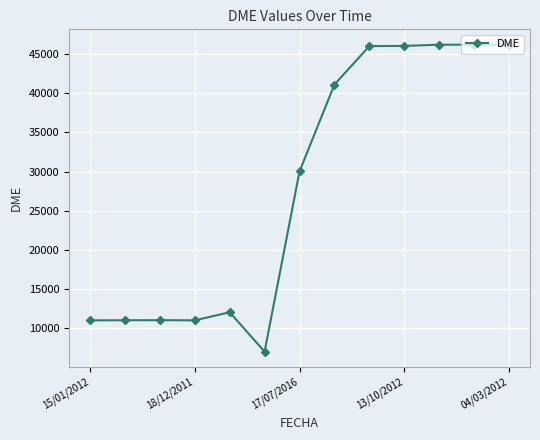

What is the difference between the second highest and second lowest values?

35164